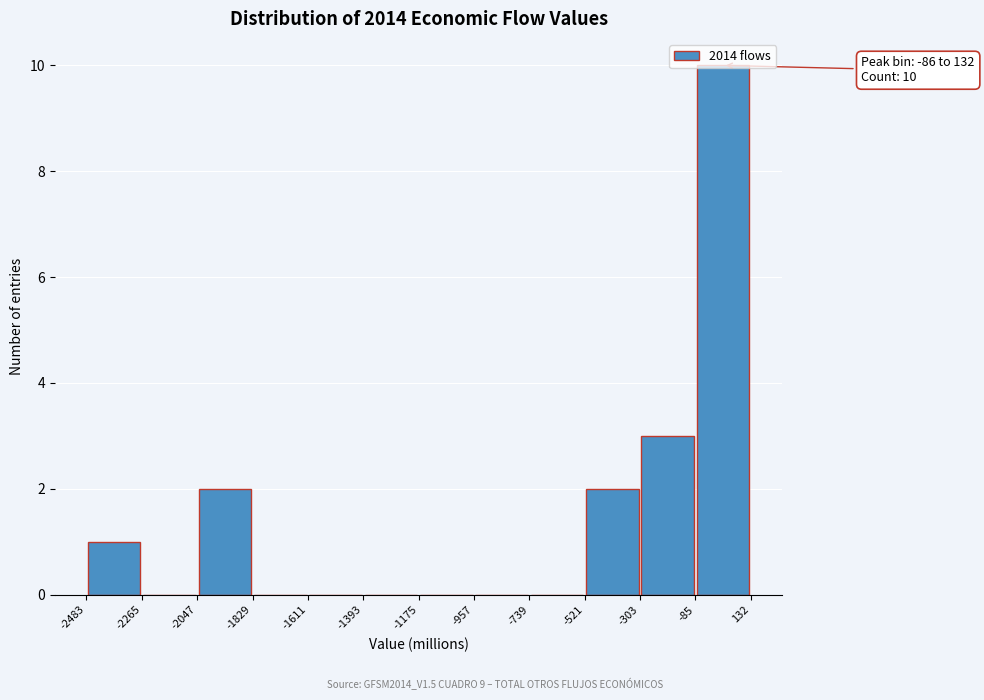

Over which range of the x-axis is the bar tallest?

-85 to 132